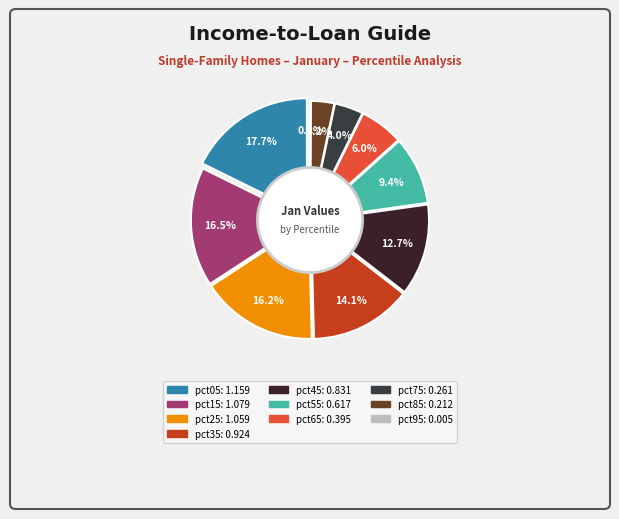

Does any single category account for the majority?

No